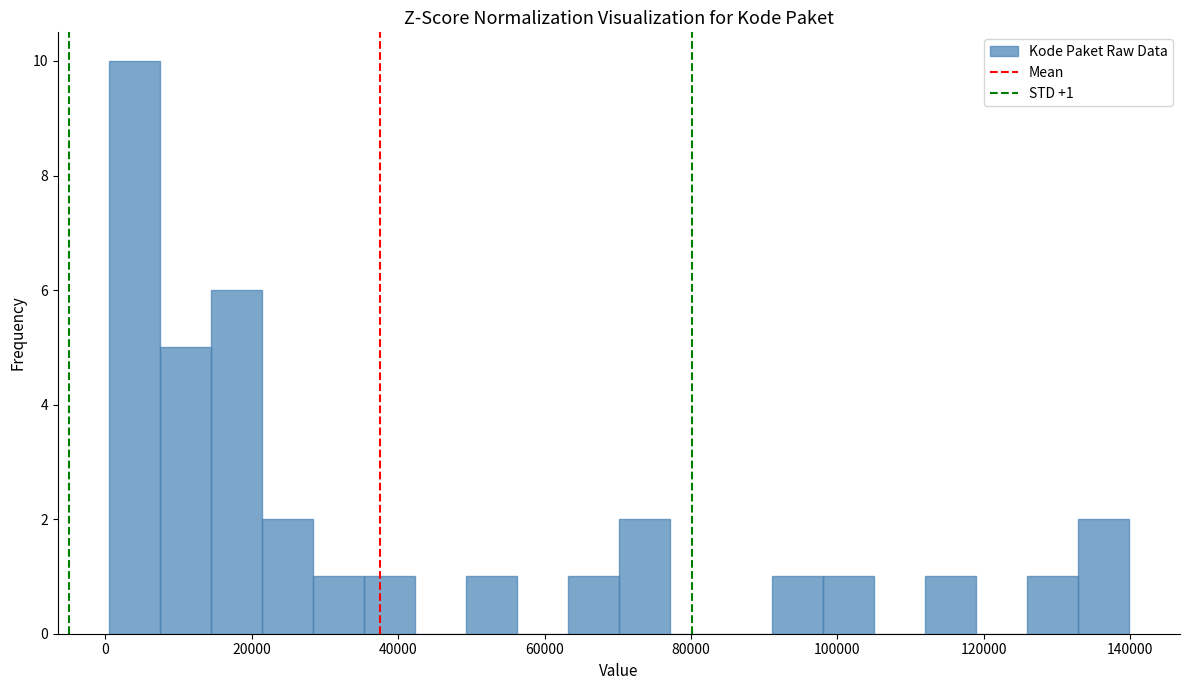

Around what value on the x-axis is the tallest bar? Give the approximate position of its centre, as read against the axis.

4000